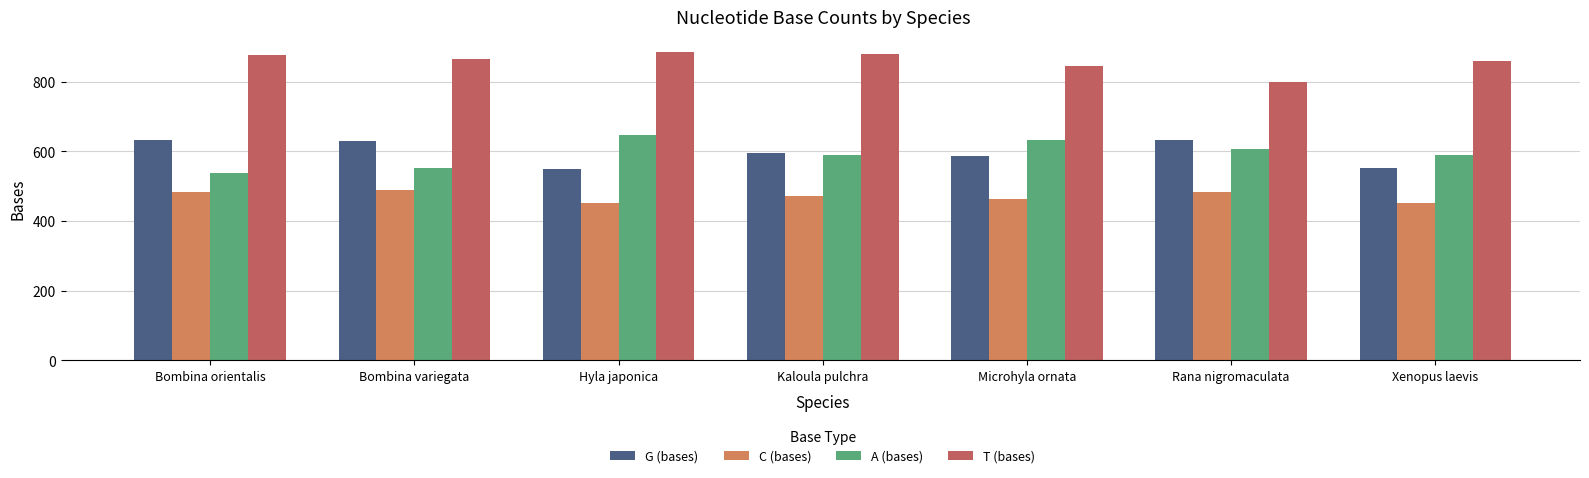

How many values in the T (bases) series are below 864?

3